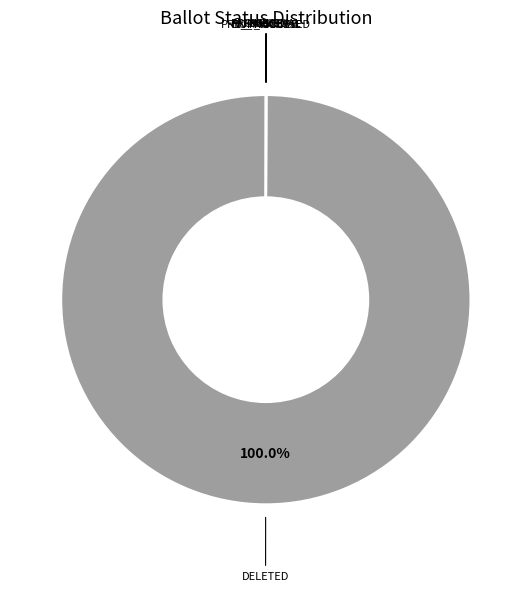

Is there any slice that represents more than half of the pie?

Yes